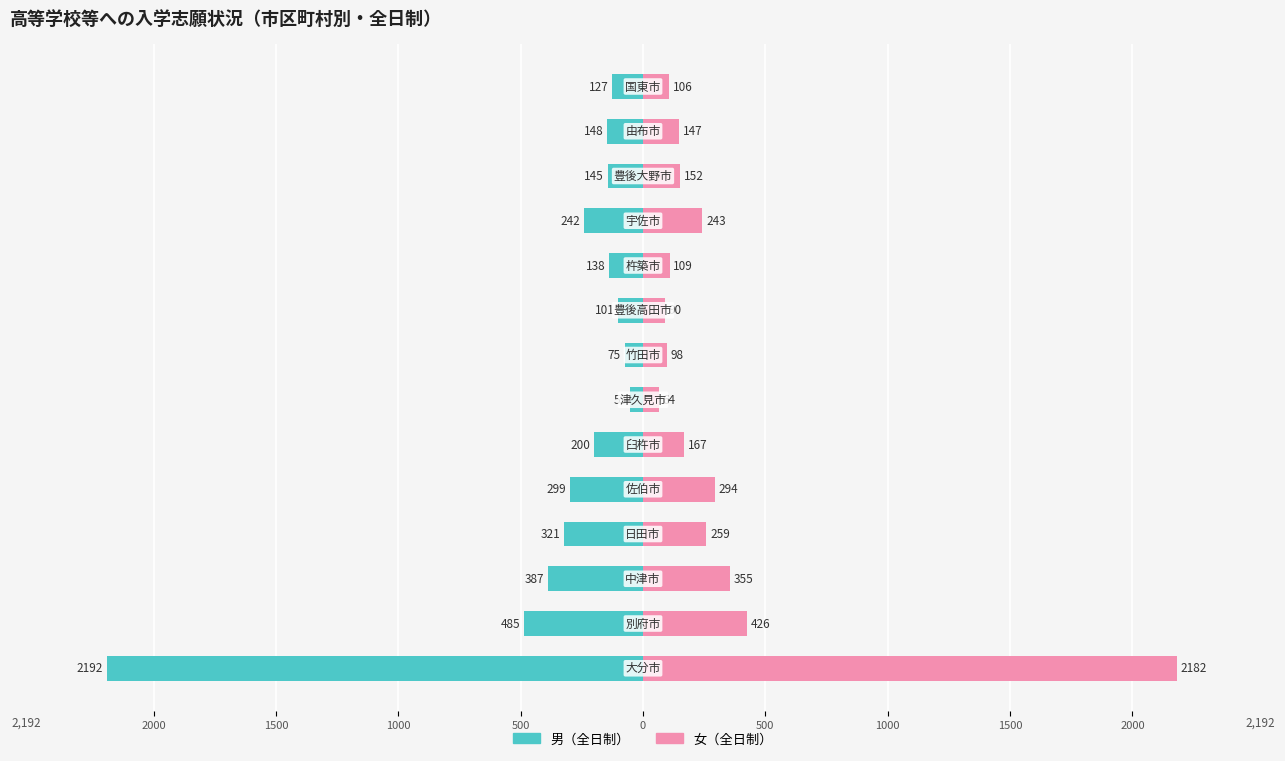

Is the value of 女（全日制） at 1500 greater than the value of 男（全日制） at 500?

Yes